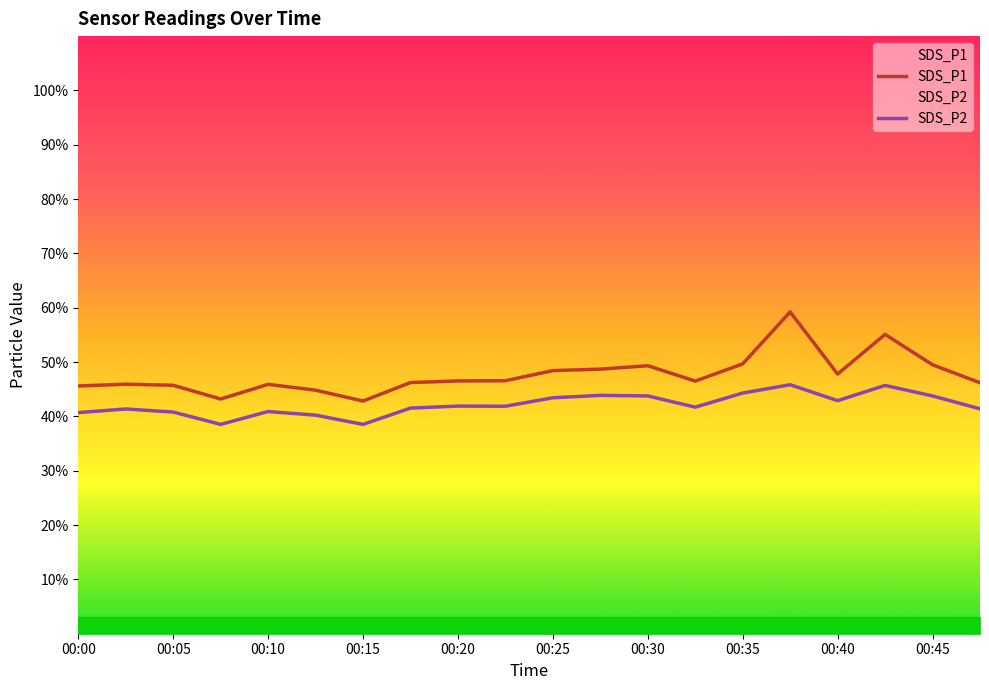

Read the SDS_P2 value at 00:30.

43.8